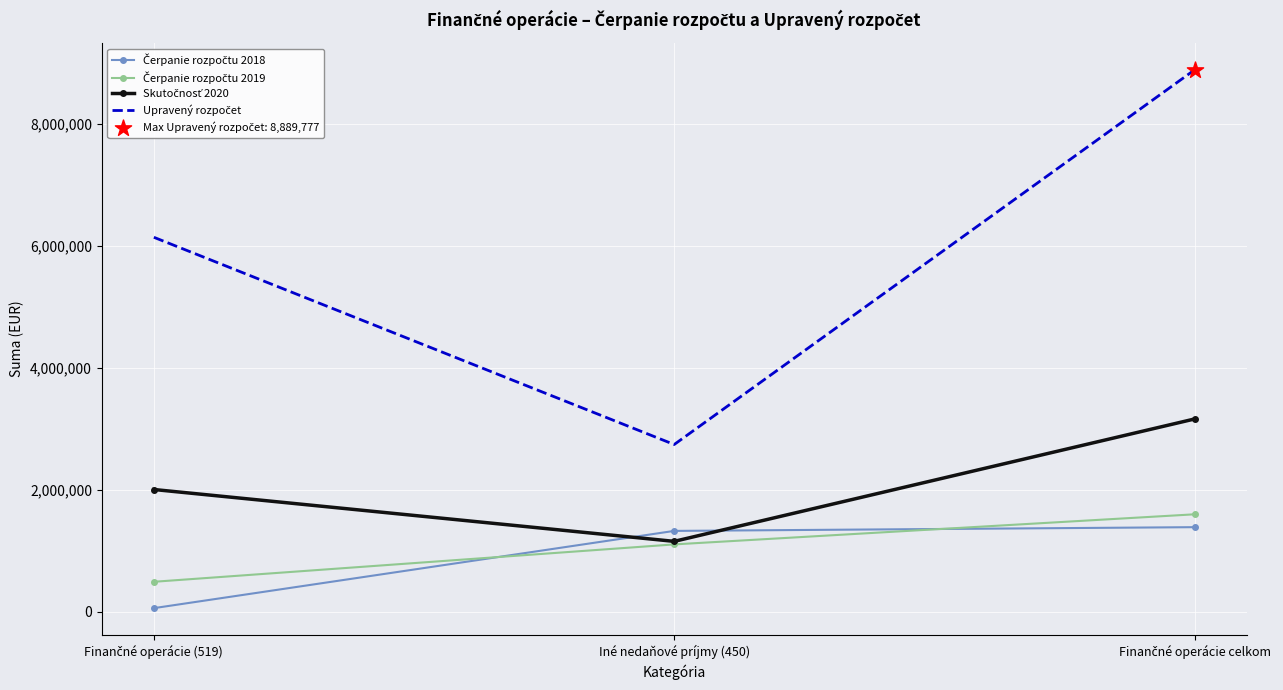

What is the spread (max minus min) of values at Iné nedaňové príjmy (450)?

1638477.4